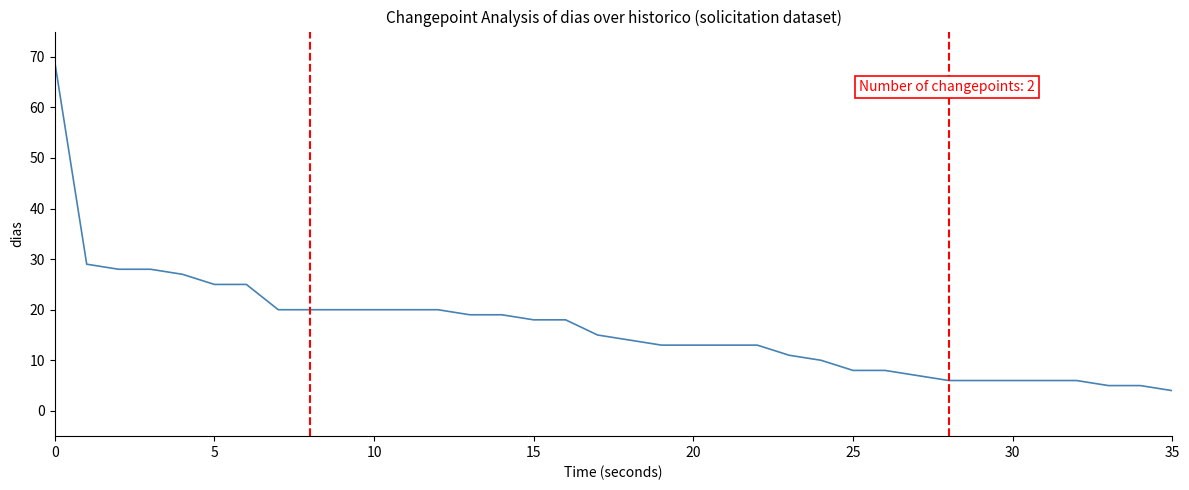

What is the minimum value shown in the chart?

4